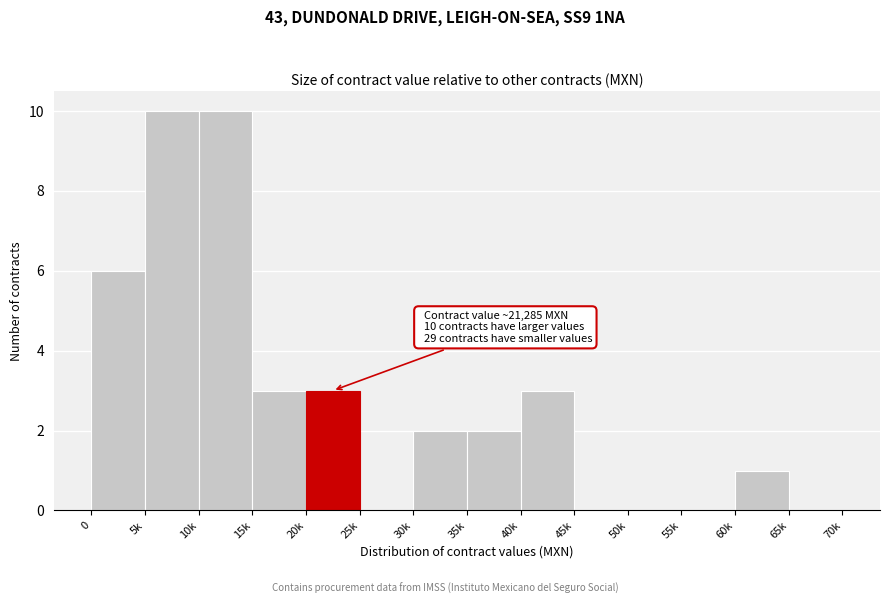

Reading left to right, transcribe all the data shown in this chart.

0=6	5k=10	10k=10	15k=3	20k=3	25k=0	30k=2	35k=2	40k=3	45k=0	50k=0	55k=0	60k=1	65k=0